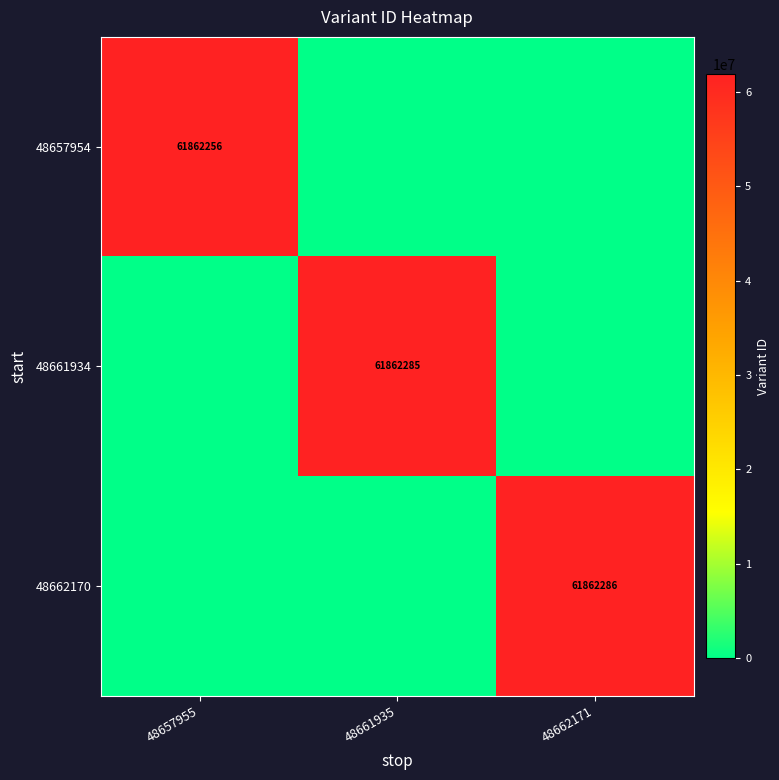

How many data points in 48657954 are above 0?

1